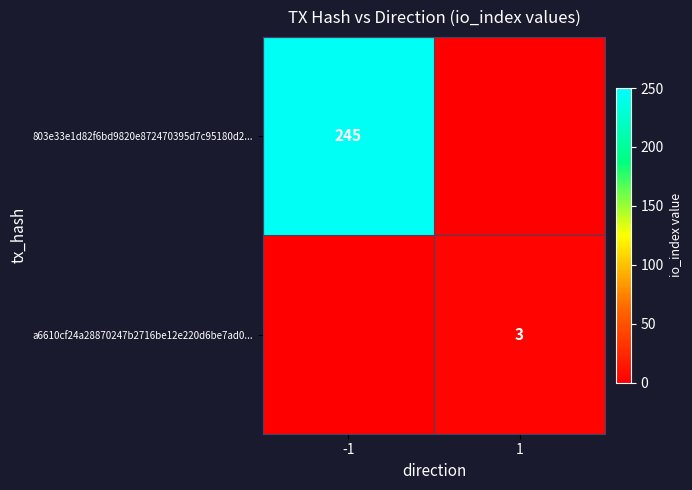

Is it true that 803e33e1d82f6bd9820e872470395d7c95180d2... equals 245 at -1?

True